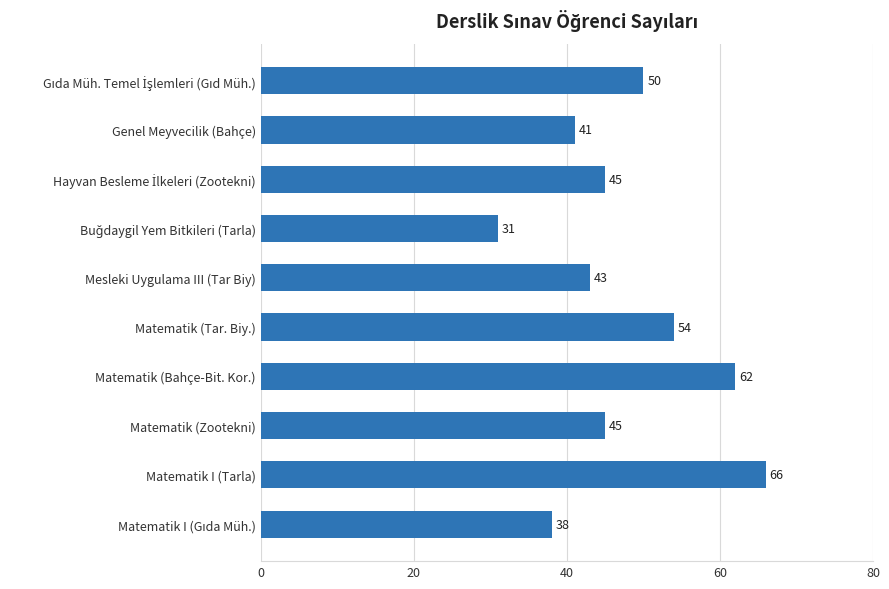

Is it true that the value at Genel Meyvecilik (Bahçe) is 10?

False